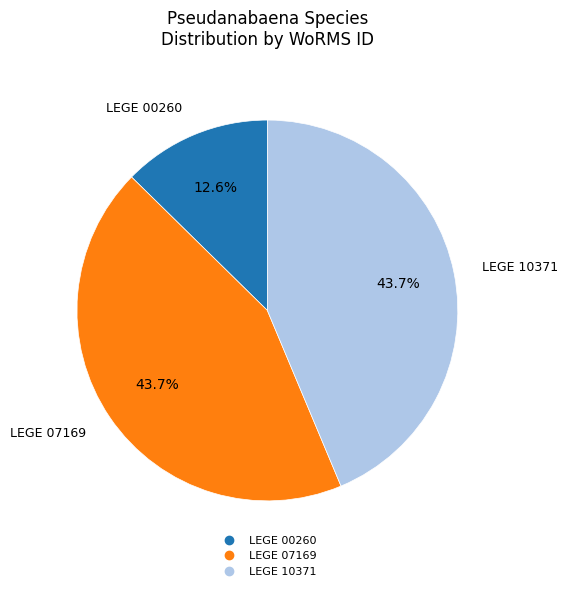

The LEGE 07169 slice represents 44% of the pie. True or false?

True